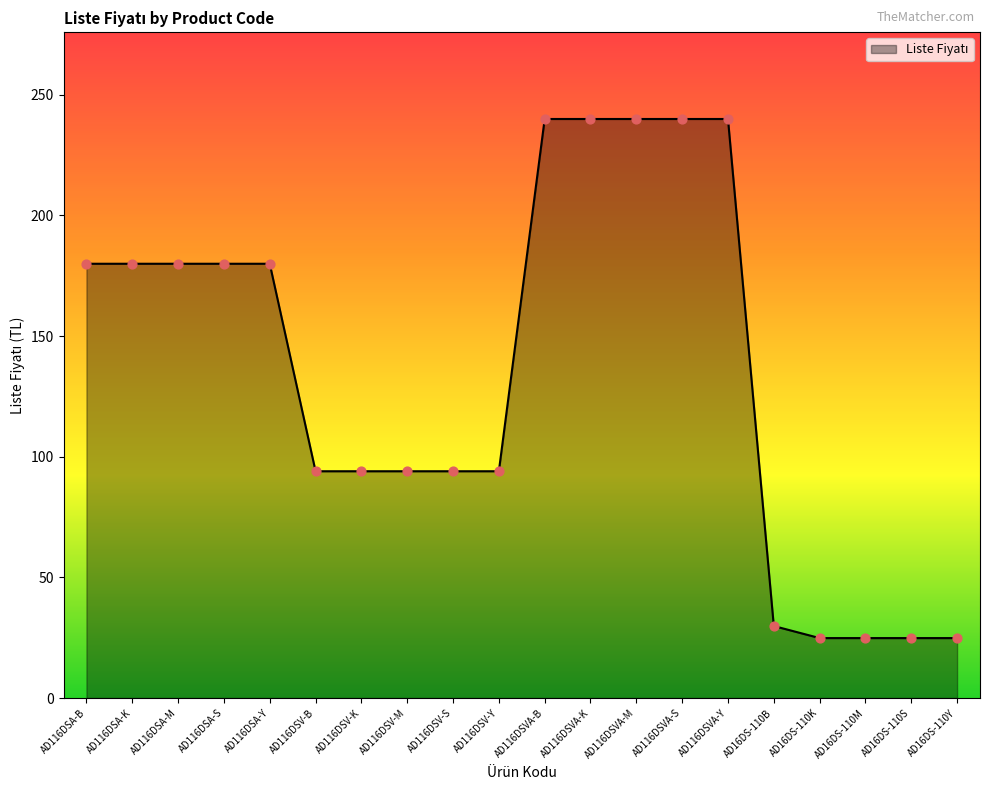

Between AD116DSV-K and AD16DS-110K, which is larger?

AD116DSV-K